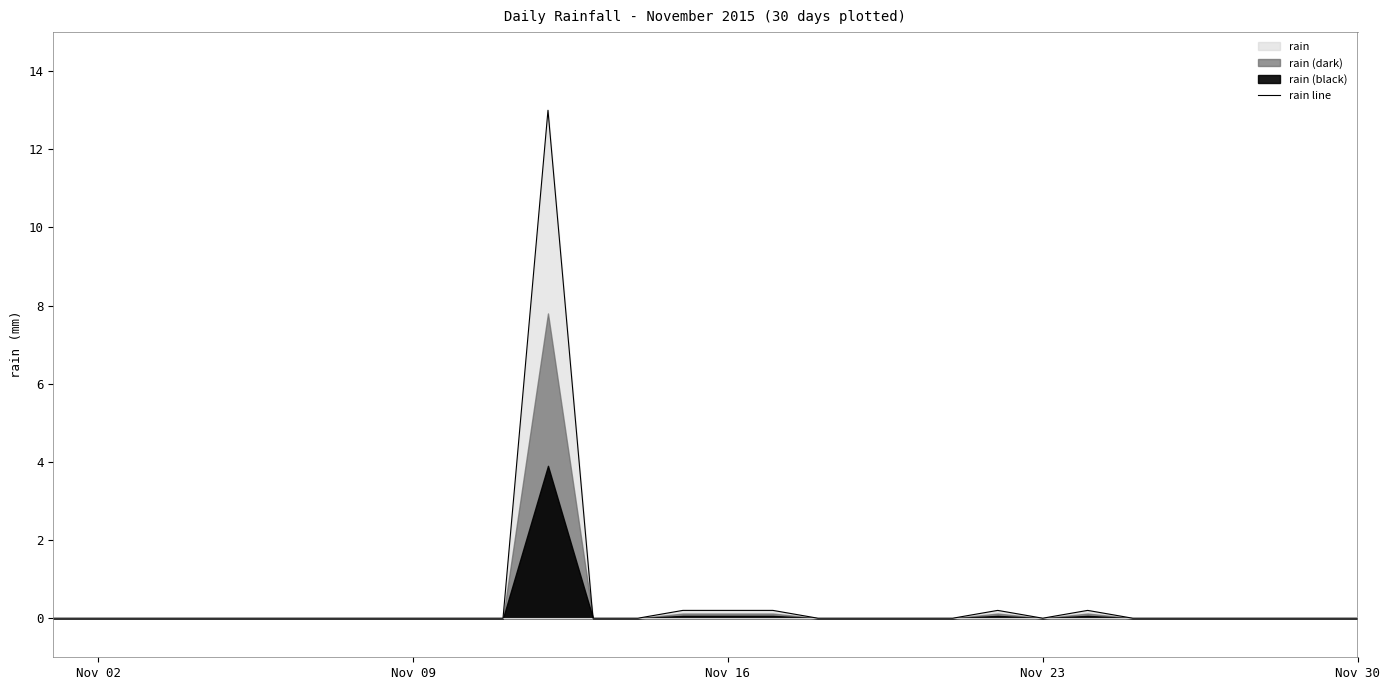

How many interior local valleys (lower than both neighbors) does the data have?

1